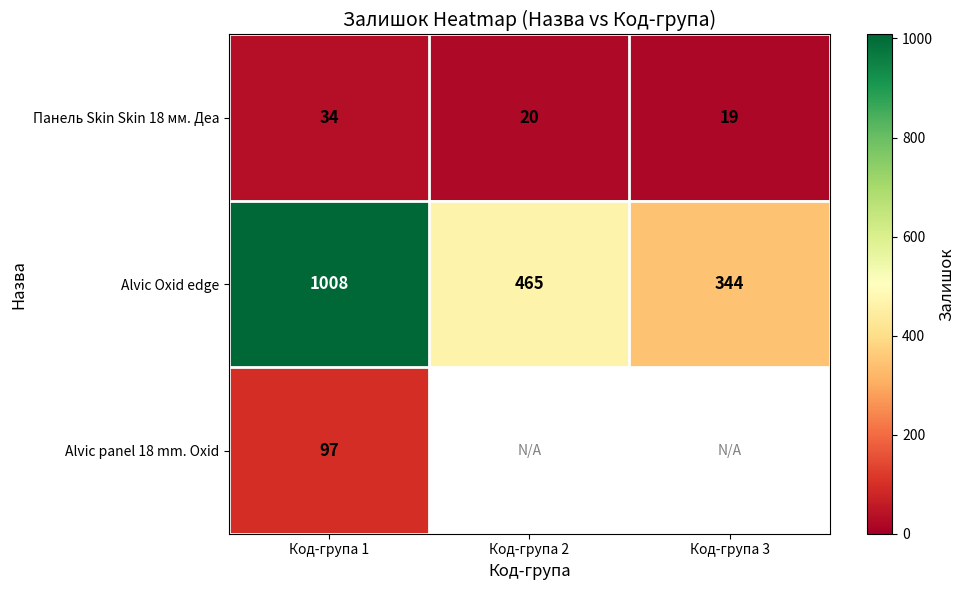

What is the total value across all series at Код-група 1?

1139